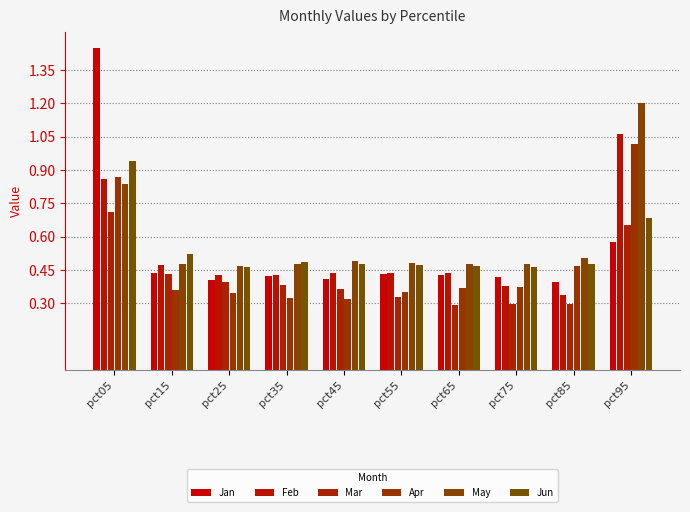

Reading left to right, list all the values displayed in this chart.

Jan: 1.4	0.4	0.4	0.4	0.4	0.4	0.4	0.4	0.4	0.6
Feb: 0.9	0.5	0.4	0.4	0.4	0.4	0.4	0.4	0.3	1.1
Mar: 0.7	0.4	0.4	0.4	0.4	0.3	0.3	0.3	0.3	0.7
Apr: 0.9	0.4	0.3	0.3	0.3	0.4	0.4	0.4	0.5	1.0
May: 0.8	0.5	0.5	0.5	0.5	0.5	0.5	0.5	0.5	1.2
Jun: 0.9	0.5	0.5	0.5	0.5	0.5	0.5	0.5	0.5	0.7